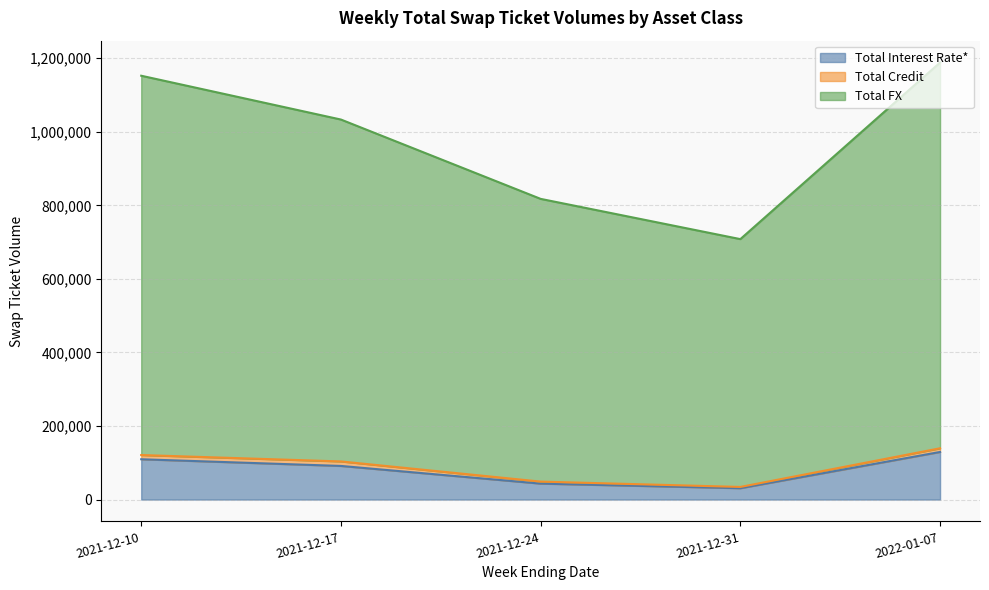

Between 2021-12-17 and 2021-12-24, which series saw the biggest shift?

Total FX